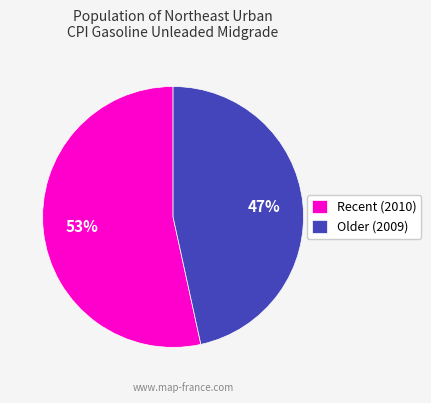

How many segments does this pie chart have?

2